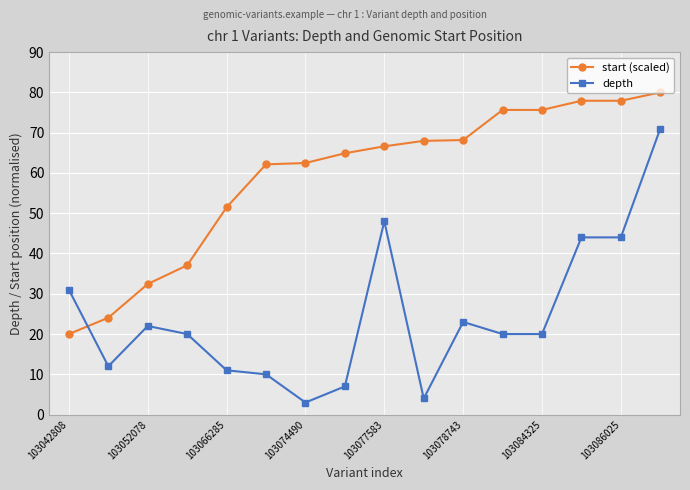

What is the sum of all depth values?

390.0